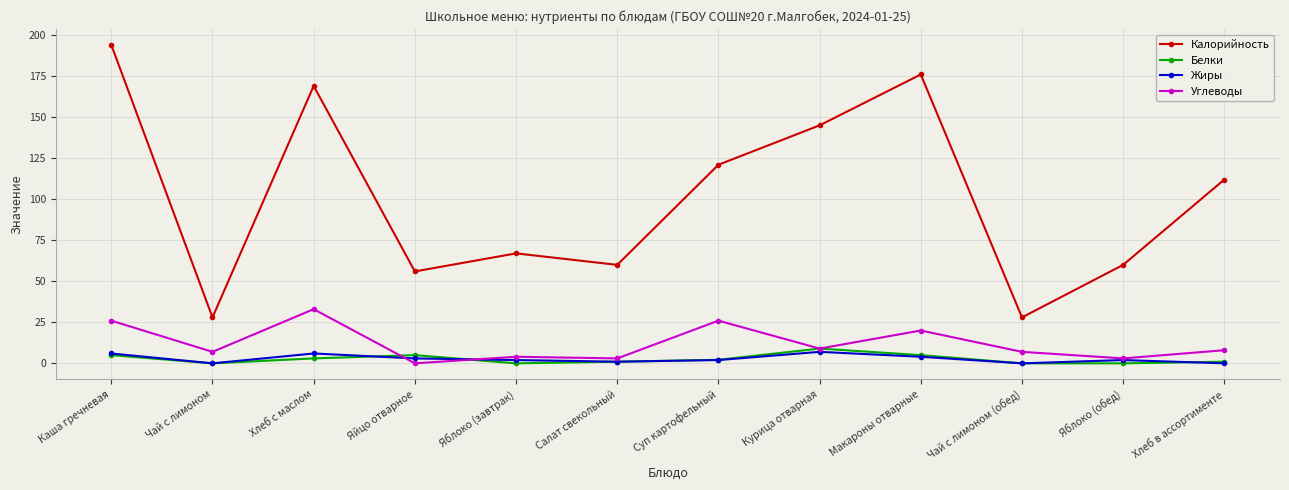

Between Яблоко (завтрак) and Салат свекольный, which series saw the biggest shift?

Калорийность